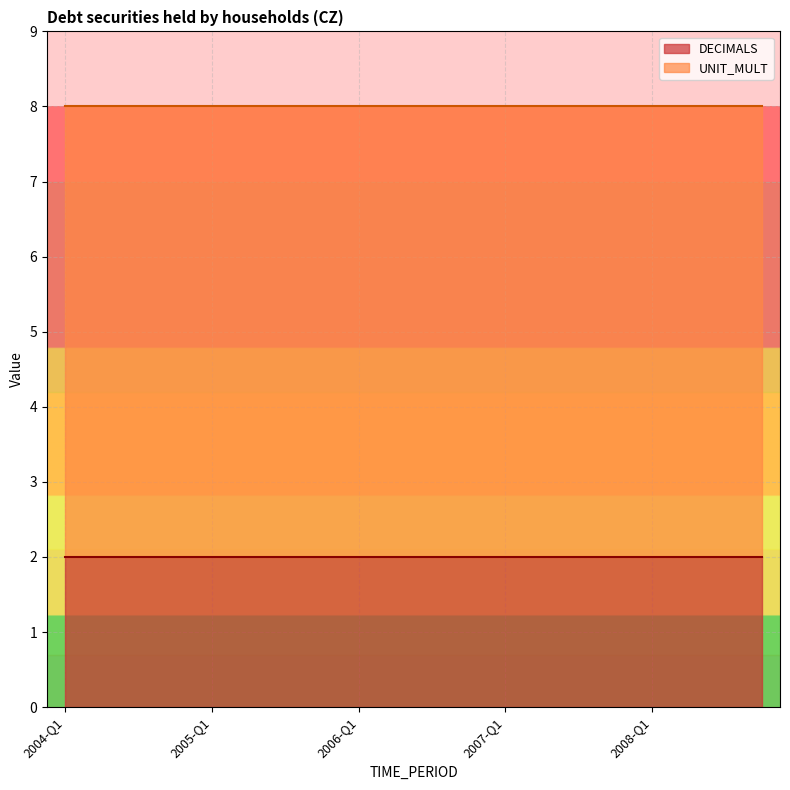

At which label is UNIT_MULT closest to 6?

2004-Q1